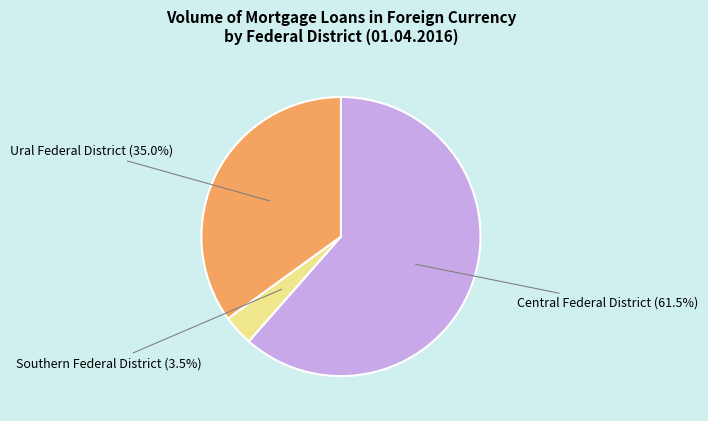

How many segments does this pie chart have?

3